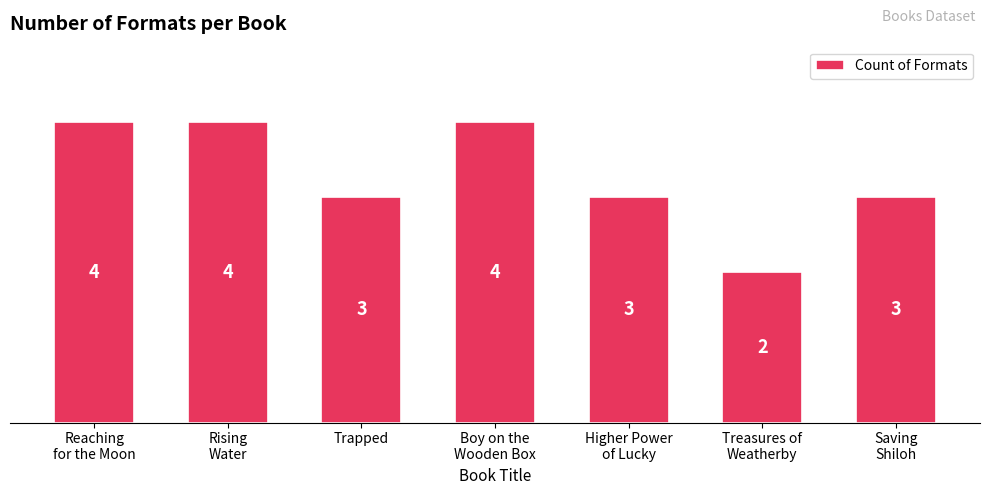

How many categories are shown in the chart?

7